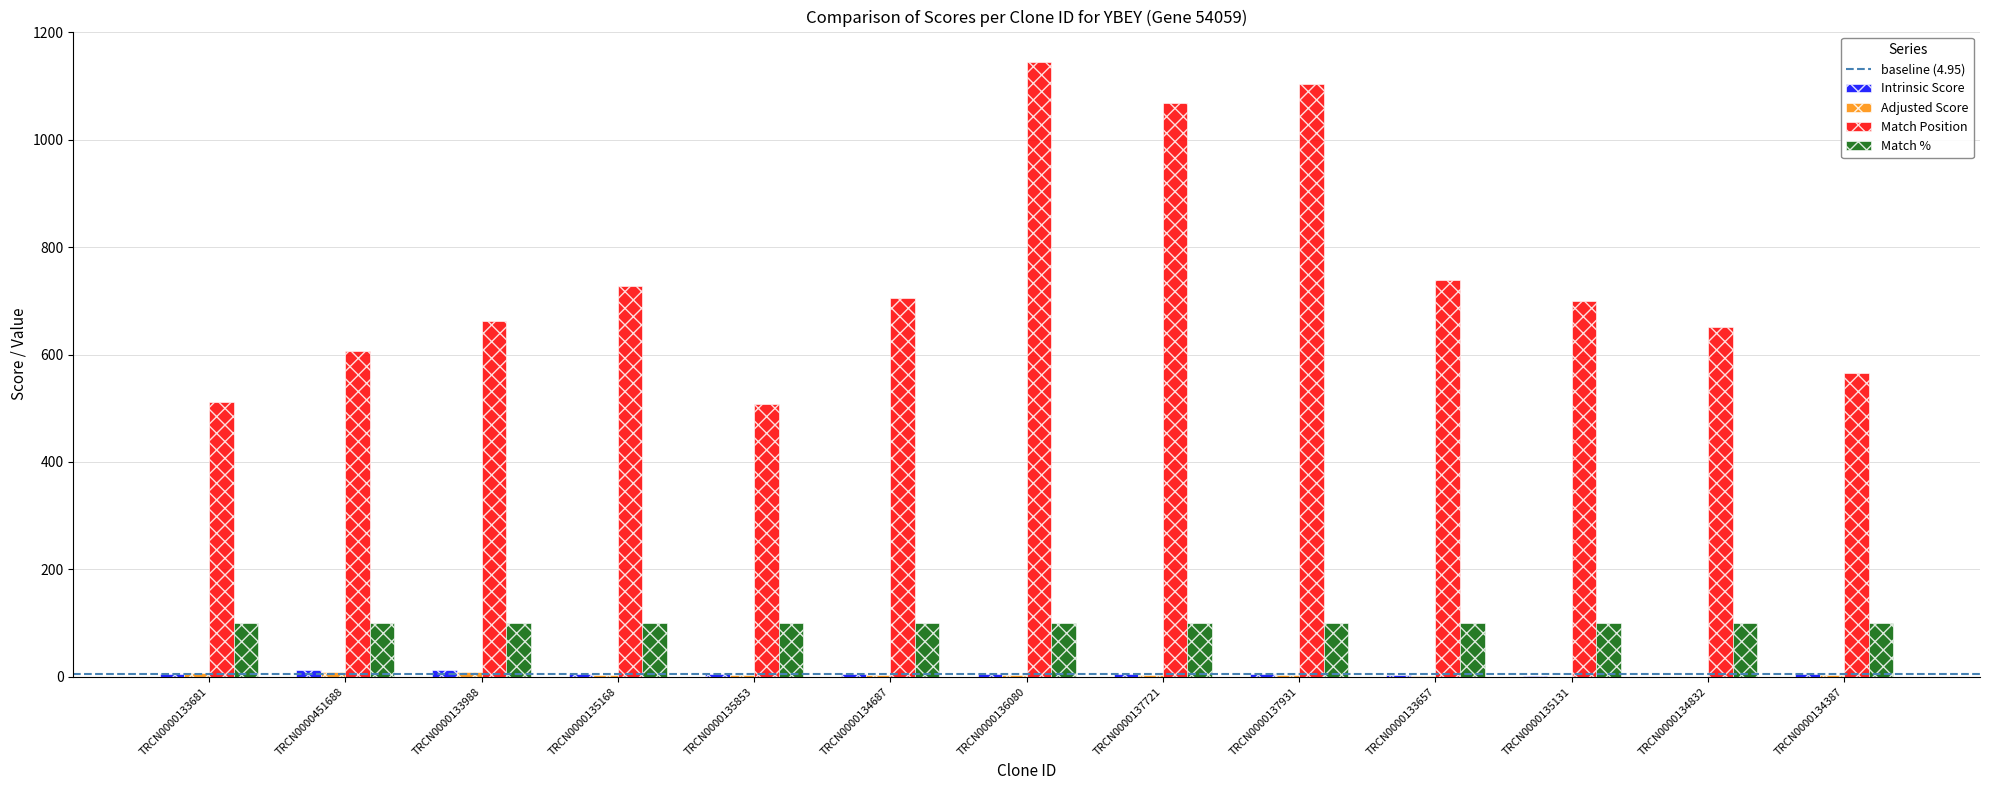

At which label does Match Position first exceed 699?

TRCN0000135168